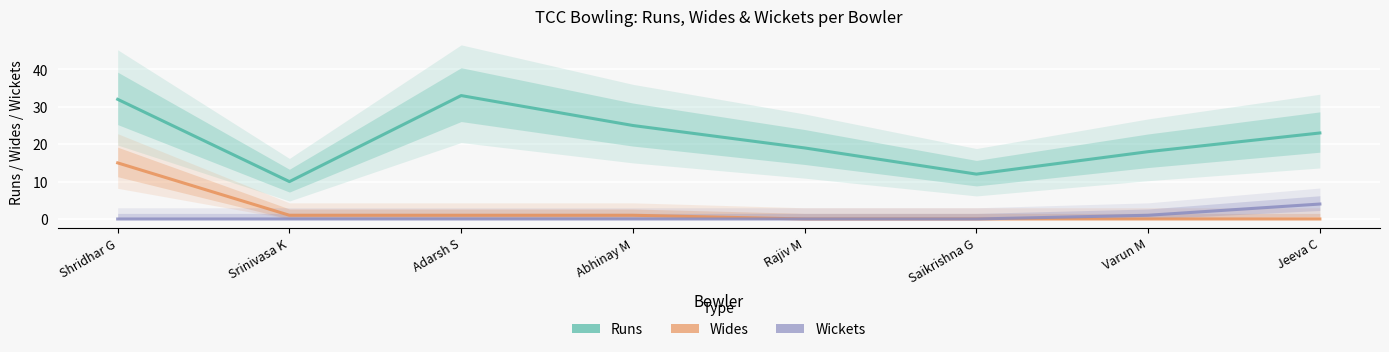

Reading right to left, what are all the values shown in this chart?

Runs: 23	18	12	19	25	33	10	32
Wides: 0	0	0	0	1	1	1	15
Wickets: 4	1	0	0	0	0	0	0